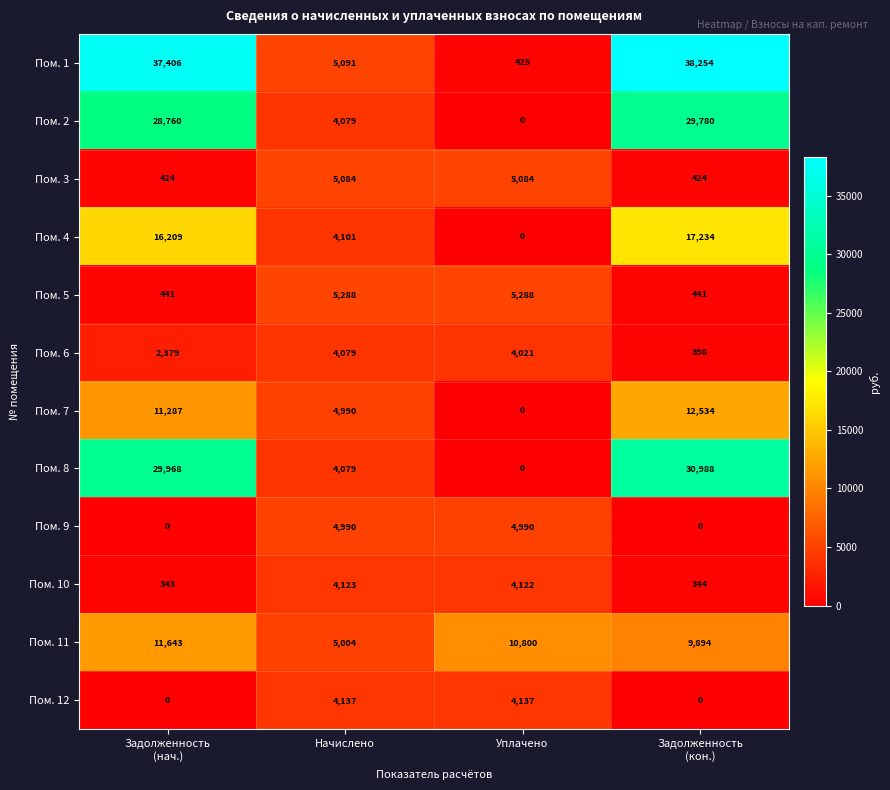

The value of Пом. 8 at Уплачено is -10990. True or false?

False